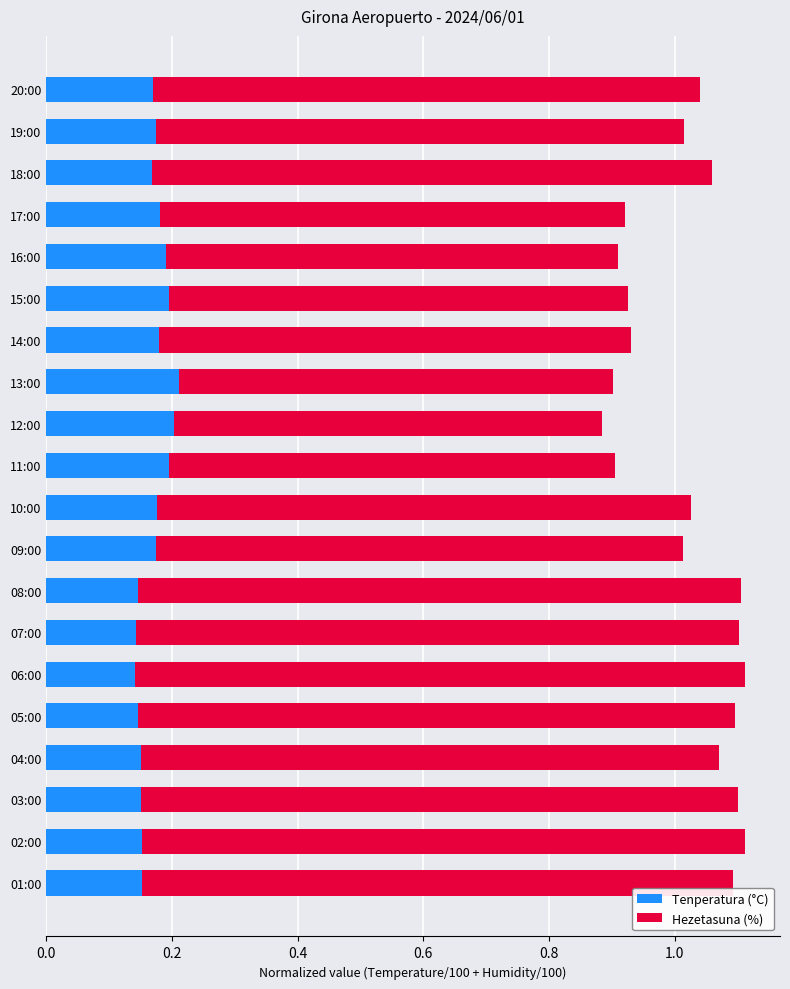

Is it true that Tenperatura (°C) equals 0.2 at 16:00?

True